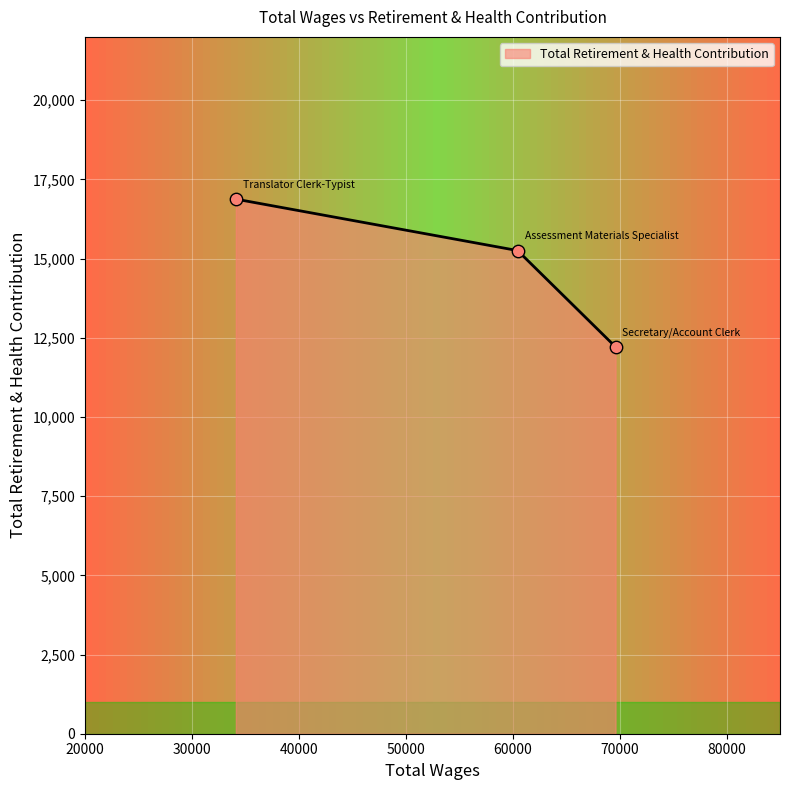

What is the difference between the maximum and minimum values?

4665